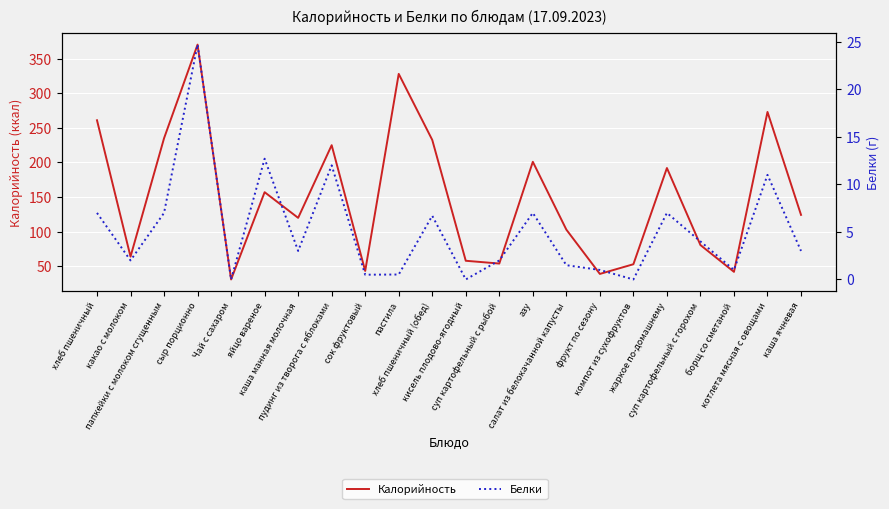

Reading right to left, transcribe all the data shown in this chart.

Калорийность: каша ячневая=124.3	котлета мясная с овощами=273.0	борщ со сметаной=42.0	суп картофельный с горохом=80.7	жаркое по-домашнему=192.0	компот из сухофруктов=53.0	фрукт по сезону=39.0	салат из белокачанной капусты=103.0	азу=201.0	суп картофельный с рыбой=54.0	кисель плодово-ягодный=58.0	хлеб пшеничный (обед)=232.6	пастила=328.0	сок фруктовый=43.3	пудинг из творога с яблоками=225.0	каша манная молочная=120.0	яйцо вареное=157.1	Чай с сахаром=31.0	сыр порционно=370.3	папкейки с молоком сгущенным=235.0	какао с молоком=64.0	хлеб пшеничный=261.0
Белки: каша ячневая=3.0	котлета мясная с овощами=11.0	борщ со сметаной=1.0	суп картофельный с горохом=4.0	жаркое по-домашнему=7.0	компот из сухофруктов=0.0	фрукт по сезону=1.0	салат из белокачанной капусты=1.5	азу=7.0	суп картофельный с рыбой=2.0	кисель плодово-ягодный=0.0	хлеб пшеничный (обед)=6.7	пастила=0.5	сок фруктовый=0.5	пудинг из творога с яблоками=12.0	каша манная молочная=3.0	яйцо вареное=12.7	Чай с сахаром=0.0	сыр порционно=24.7	папкейки с молоком сгущенным=7.0	какао с молоком=2.0	хлеб пшеничный=7.0